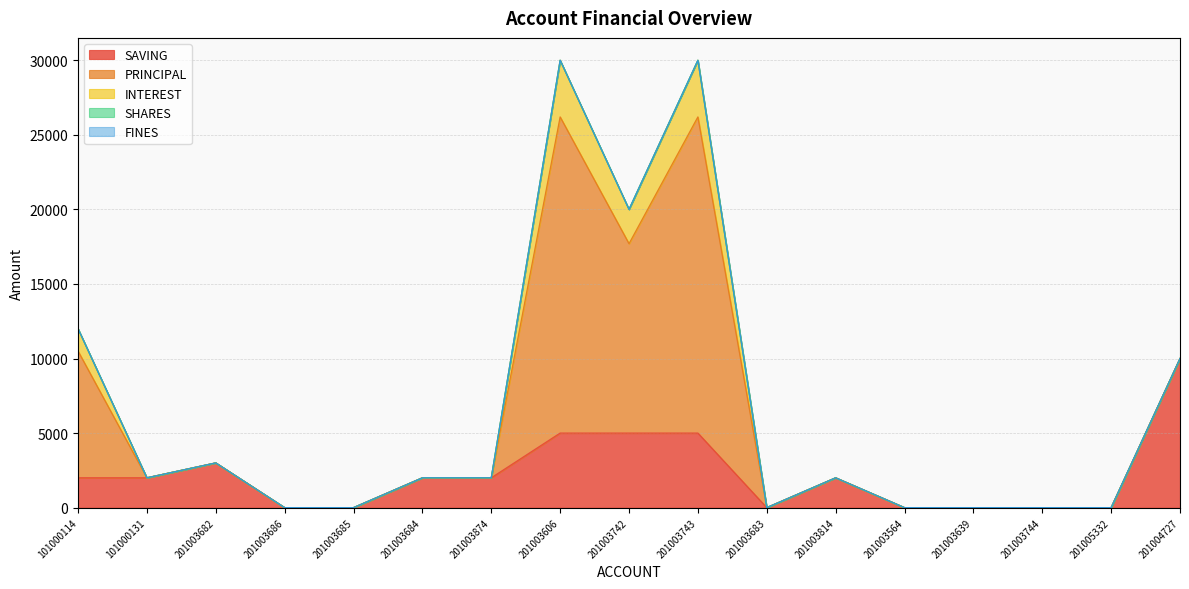

Which series has the largest total across all categories?

PRINCIPAL